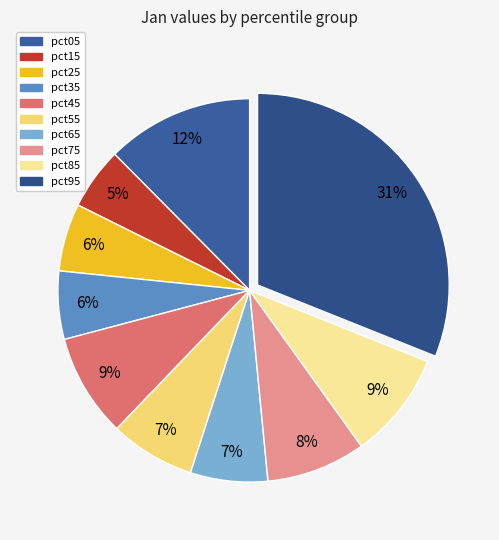

Count the number of slices in the pie.

10